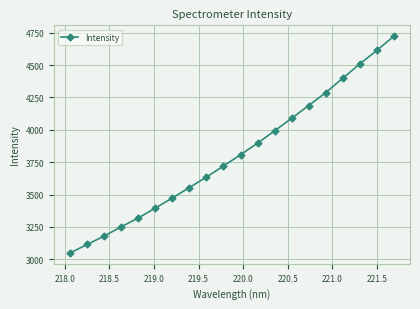

Is this an area chart (filled region under the line)?

No